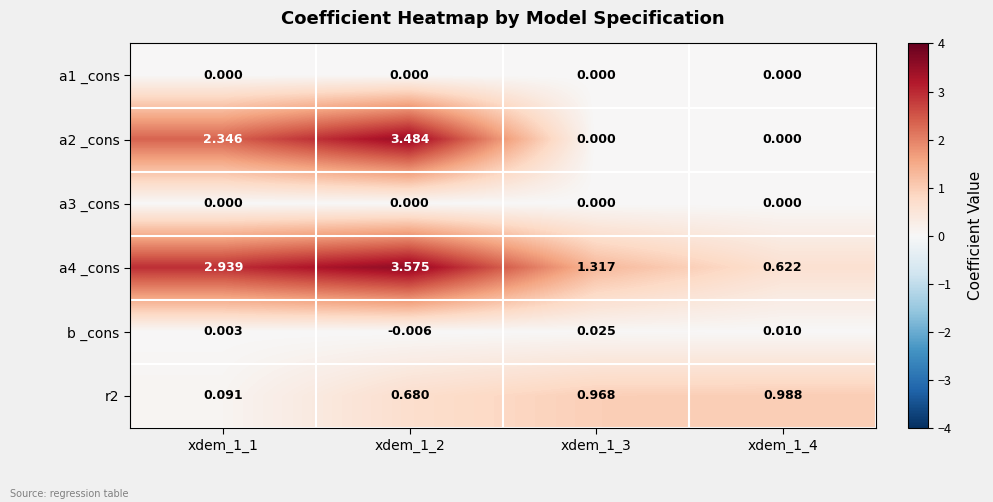

Is the value of a1 _cons at xdem_1_2 greater than the value of a4 _cons at xdem_1_4?

No